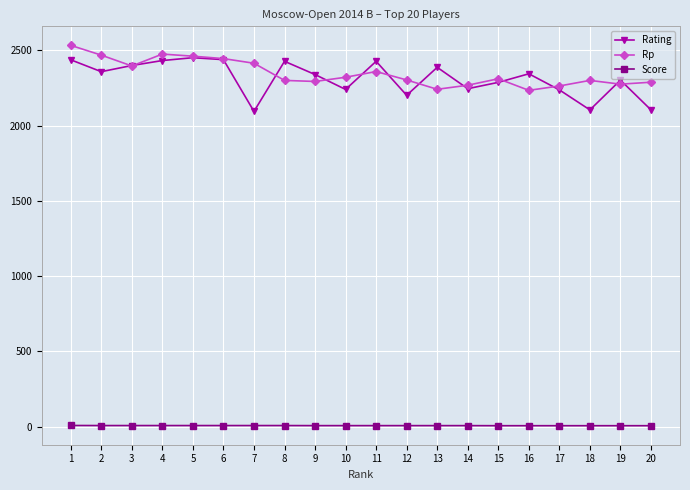

True or false: Rating has more than 2 points higher than both neighbors.

True